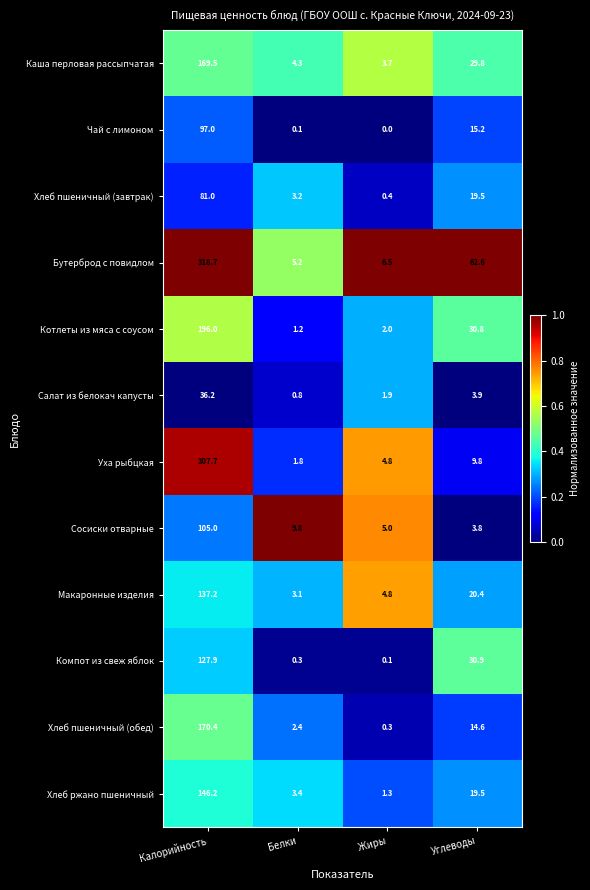

What is the greatest value displayed?

318.7